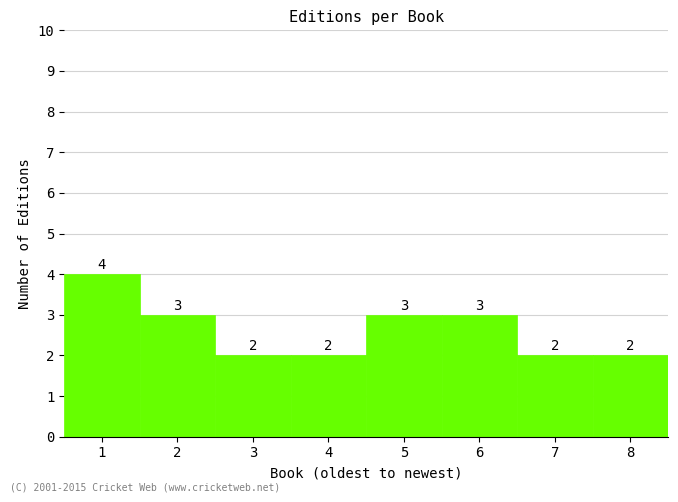

How tall is the bar that spans 0.5 to 1.5 on the x-axis?

4